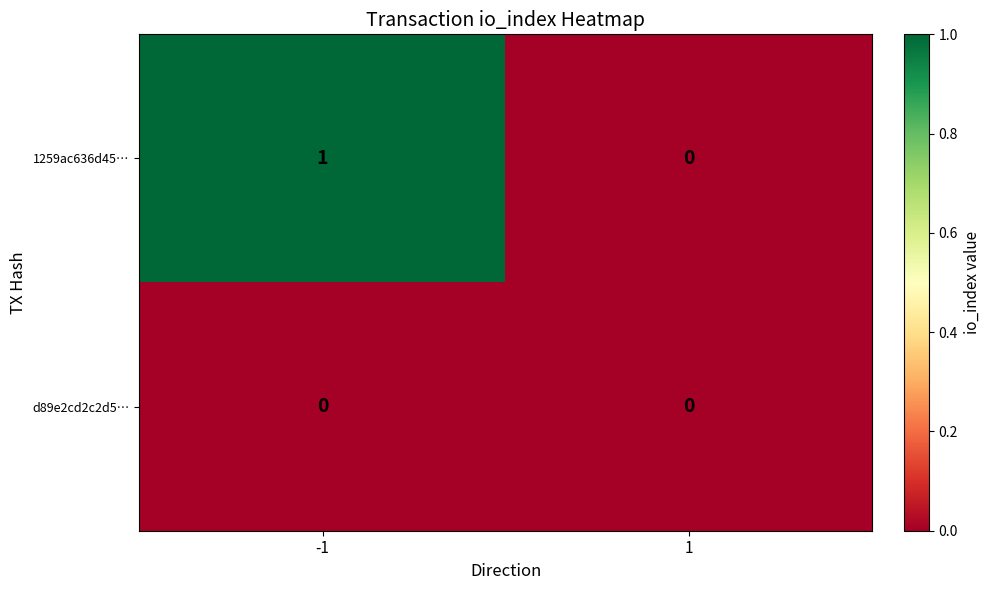

Reading left to right, extract all data points from this chart.

1259ac636d45…: 1	0
d89e2cd2c2d5…: 0	0